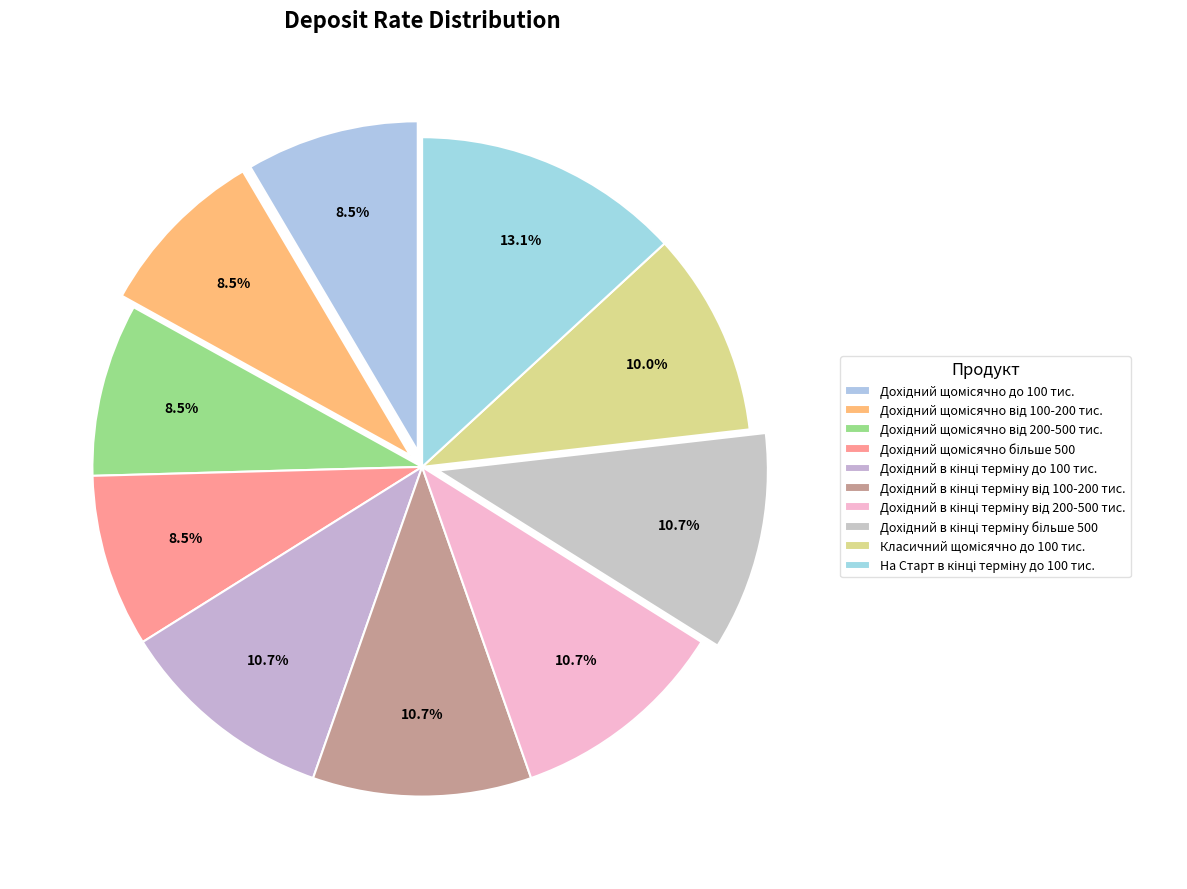

To the nearest percent, what portion does Дохідний щомісячно від 100-200 тис. represent?

8%